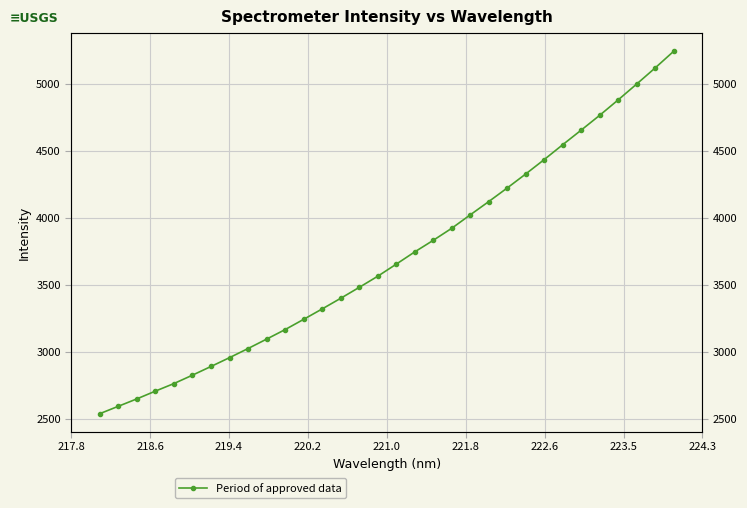

What is the difference between the second highest and second lowest values?

2525.1